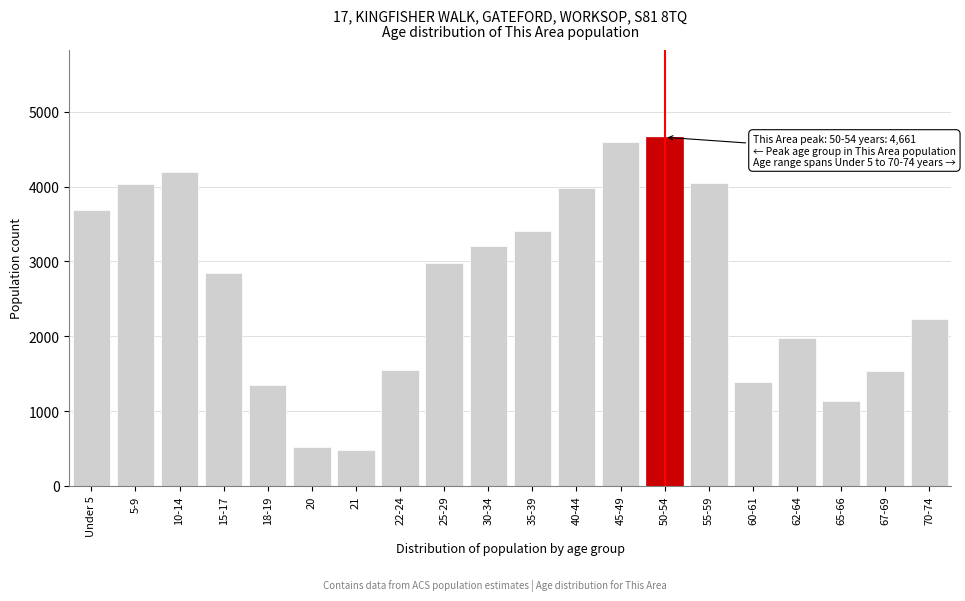

What is the difference between the maximum and minimum values?

4188